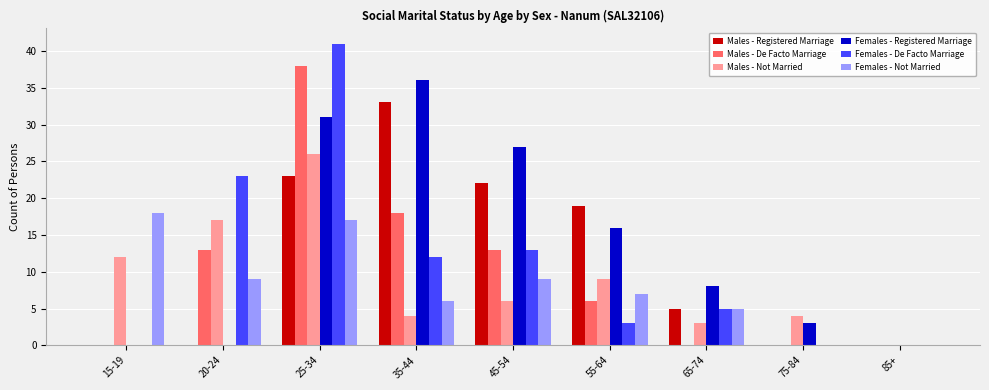

Reading left to right, list all the values displayed in this chart.

Males - Registered Marriage: 0	0	23	33	22	19	5	0	0
Males - De Facto Marriage: 0	13	38	18	13	6	0	0	0
Males - Not Married: 12	17	26	4	6	9	3	4	0
Females - Registered Marriage: 0	0	31	36	27	16	8	3	0
Females - De Facto Marriage: 0	23	41	12	13	3	5	0	0
Females - Not Married: 18	9	17	6	9	7	5	0	0